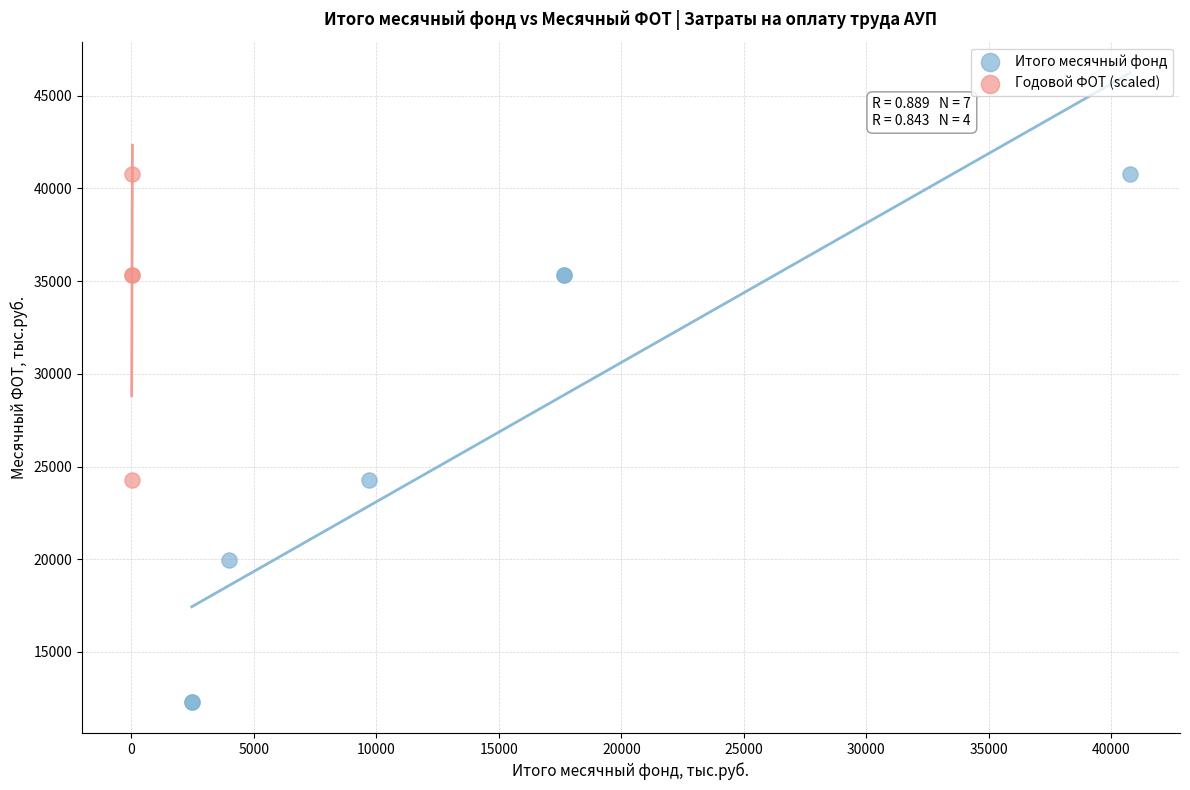

Which series has the largest Y range (max minus min)?

Итого месячный фонд